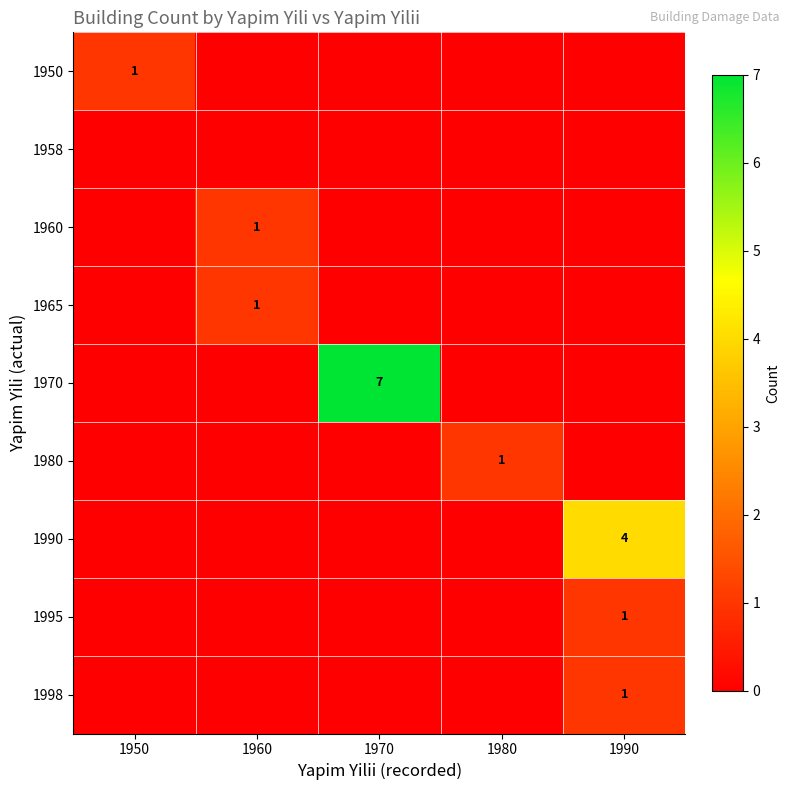

Where is 1980 nearest to the value 0?

1950